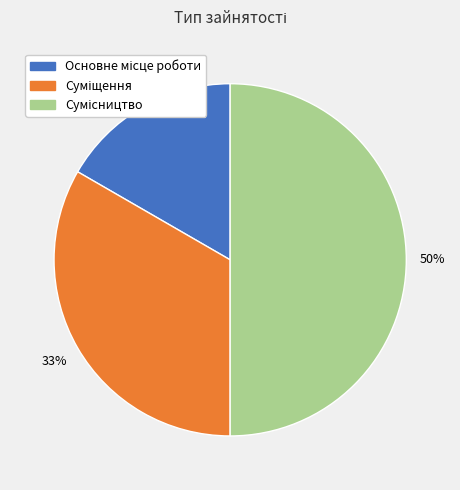

To the nearest percent, what is the difference between the largest and smallest slice percentages?

33%